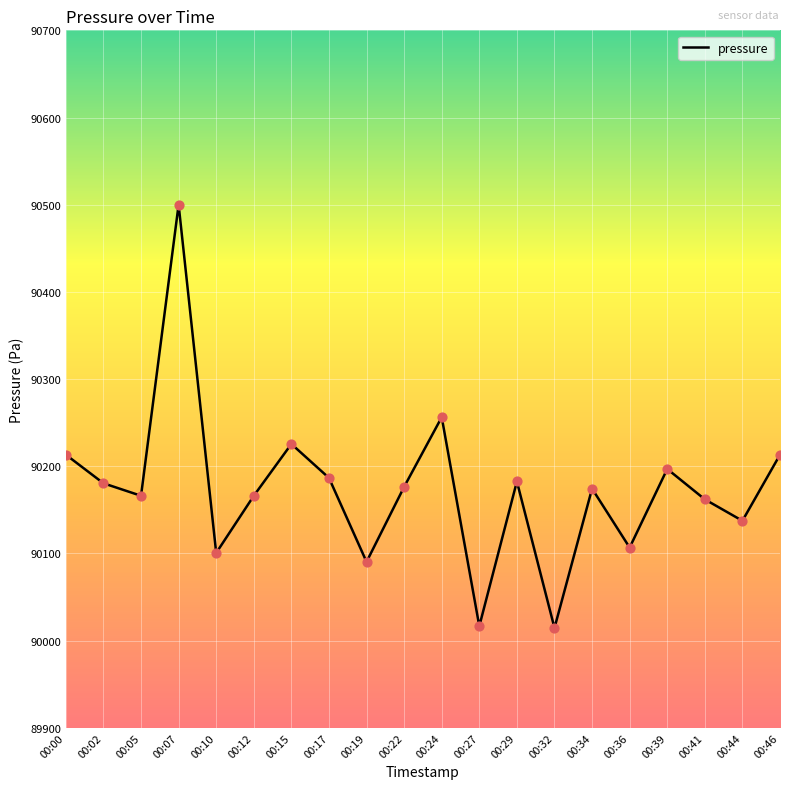

What is the change in value from 00:22 to 00:27?

-159.8